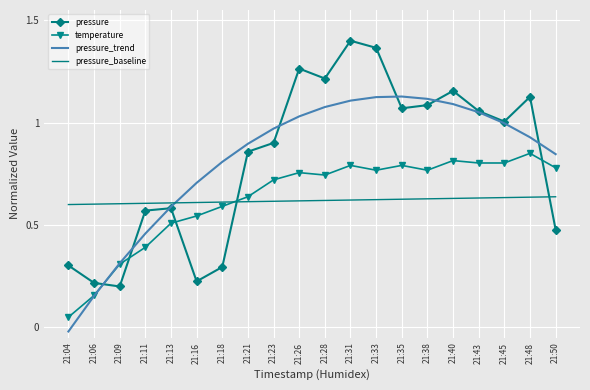

At 21:28, list the series in order from smallest to largest.

pressure_baseline, temperature, pressure_trend, pressure